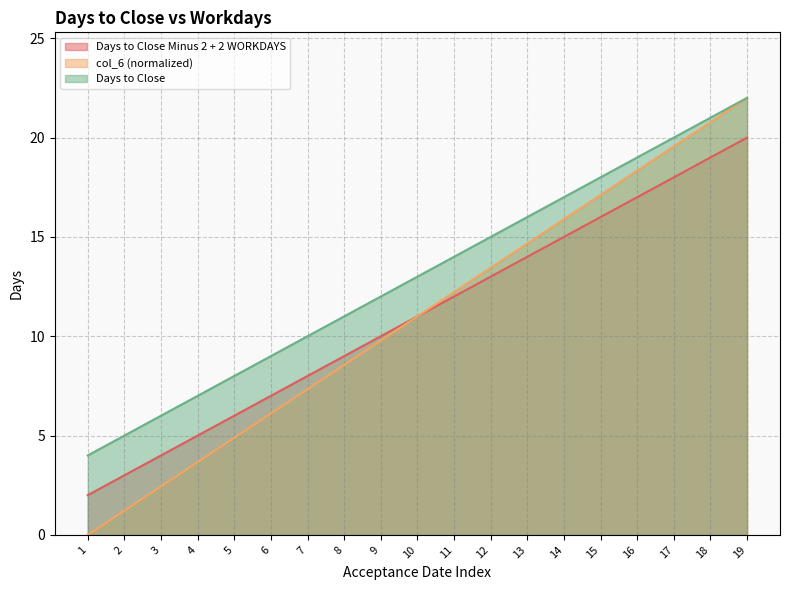

Is it true that col_6 equals 6.0 at 3?

True